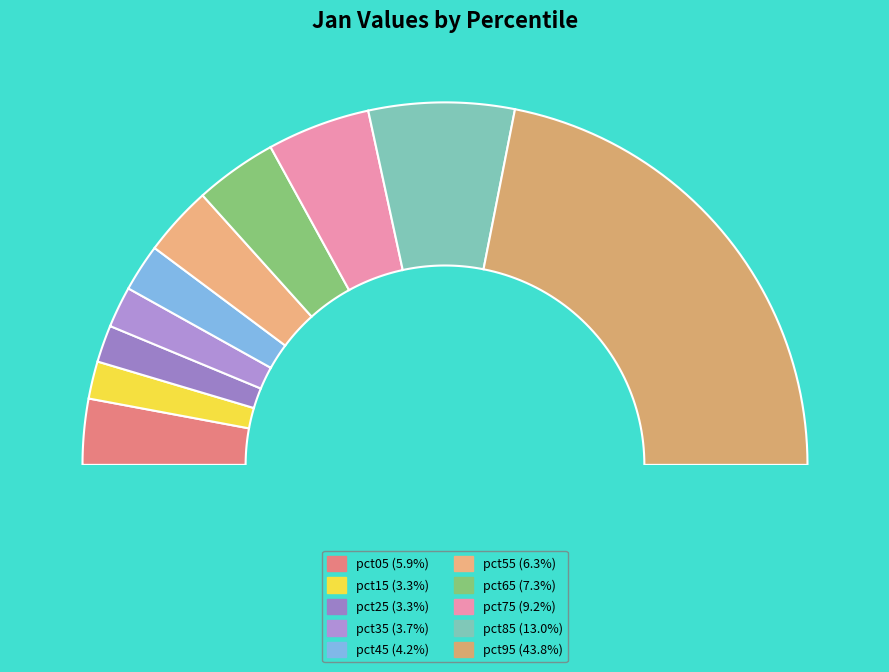

What is the smallest slice in the pie chart?

pct25